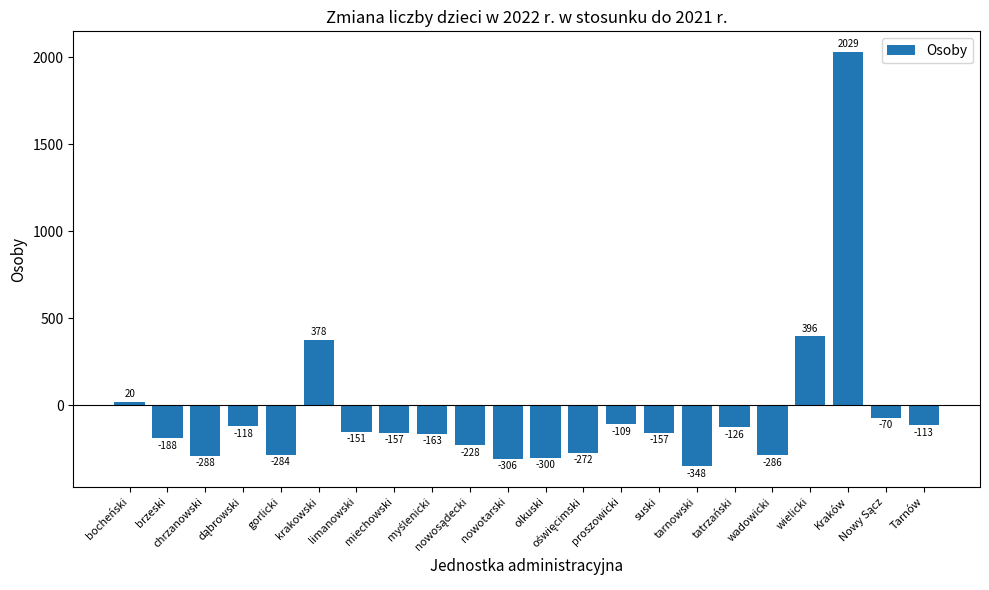

How many values are below zero?

18